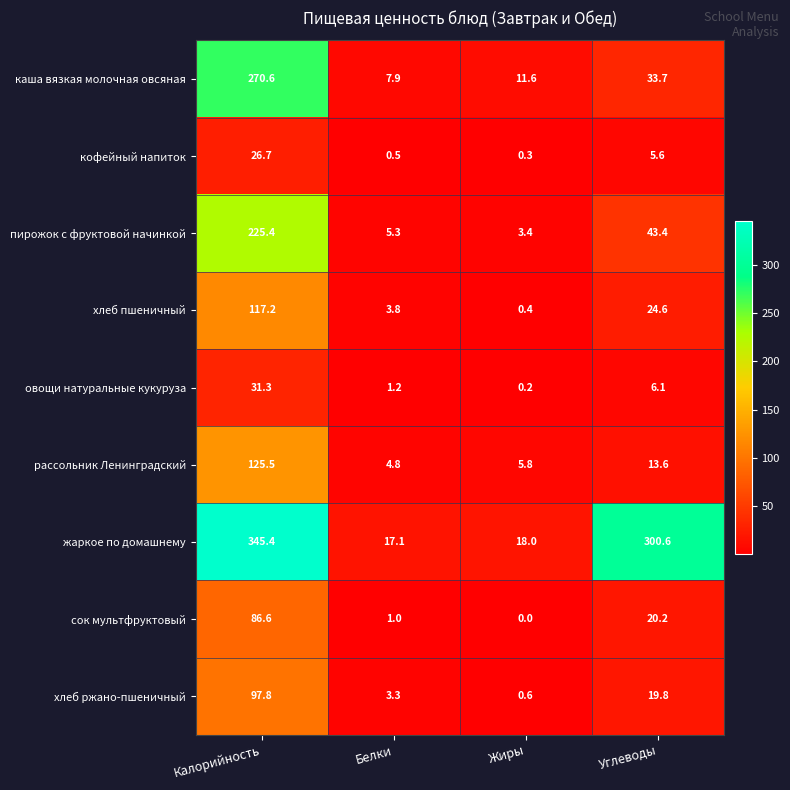

What is the difference between the highest and lowest values at Жиры?

18.0